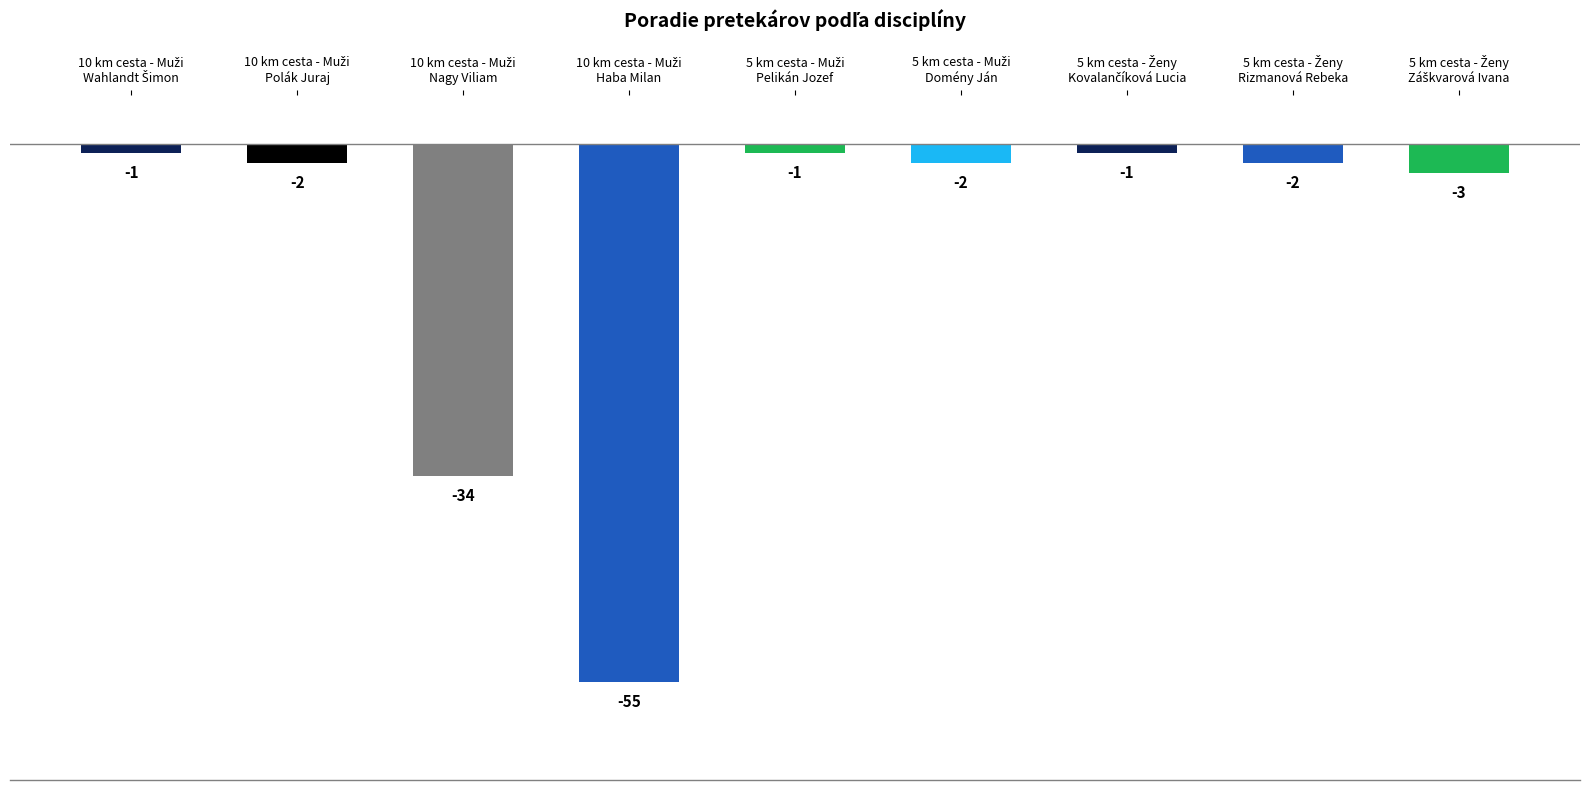

At which label is the value closest to 28?

10 km cesta - Muži
Nagy Viliam